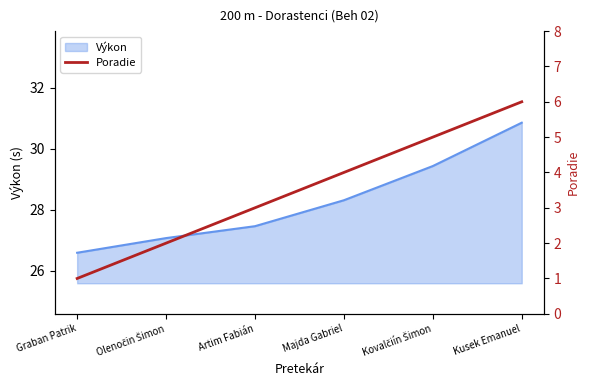

The chart shows a value of 2 at Olenočin Šimon. True or false?

True